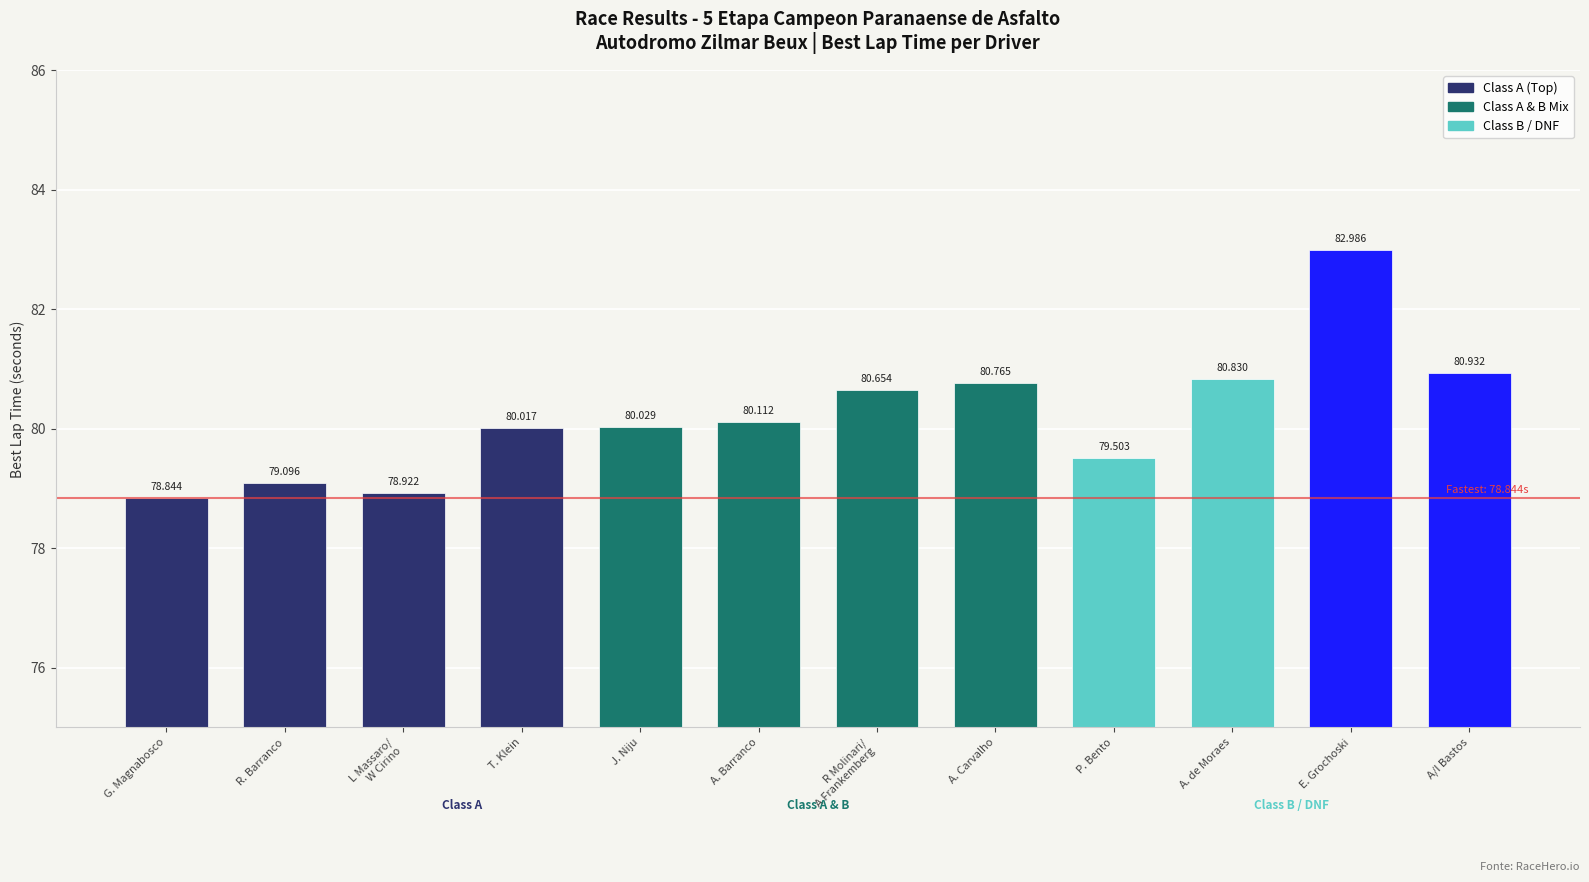

What is the label of the 11th bar from the left?

E. Grochoski